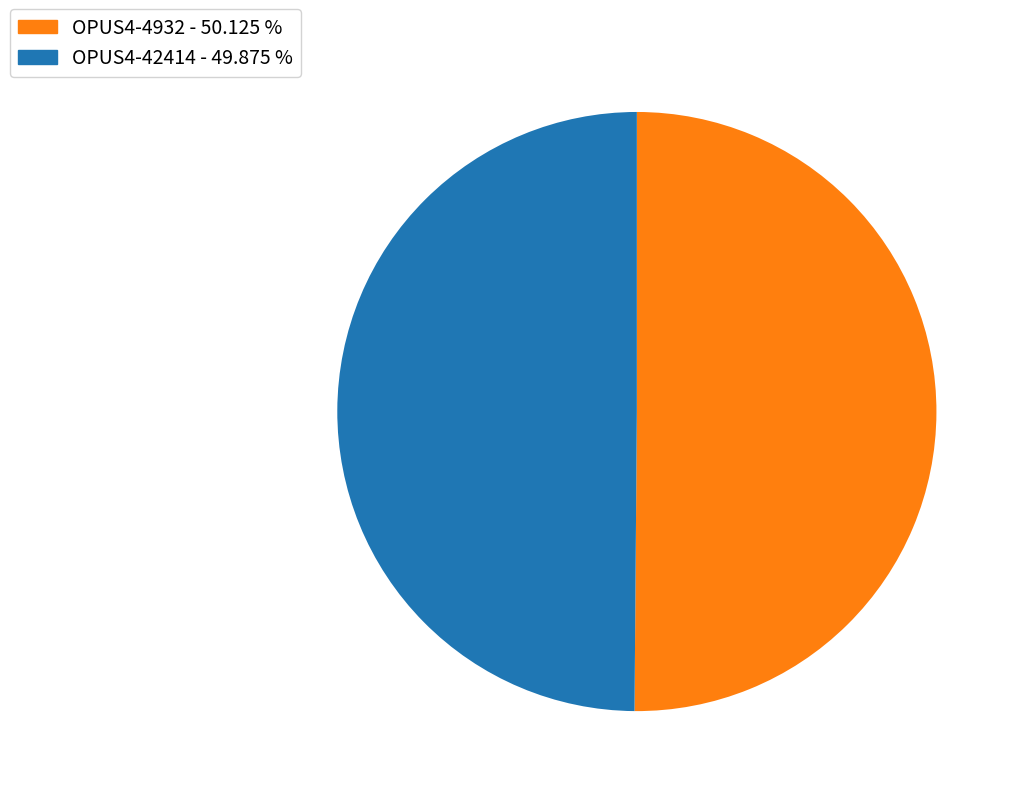

Do OPUS4-4932 - 50.125 % and OPUS4-42414 - 49.875 % together represent more than half of the pie?

Yes